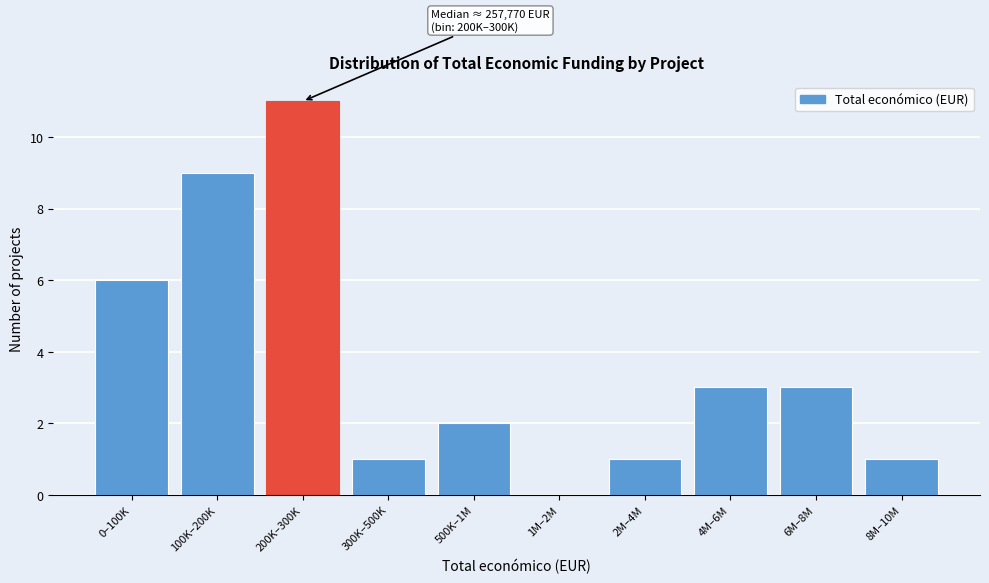

Reading right to left, transcribe all the data shown in this chart.

8M–10M=1	6M–8M=3	4M–6M=3	2M–4M=1	1M–2M=0	500K–1M=2	300K–500K=1	200K–300K=11	100K–200K=9	0–100K=6